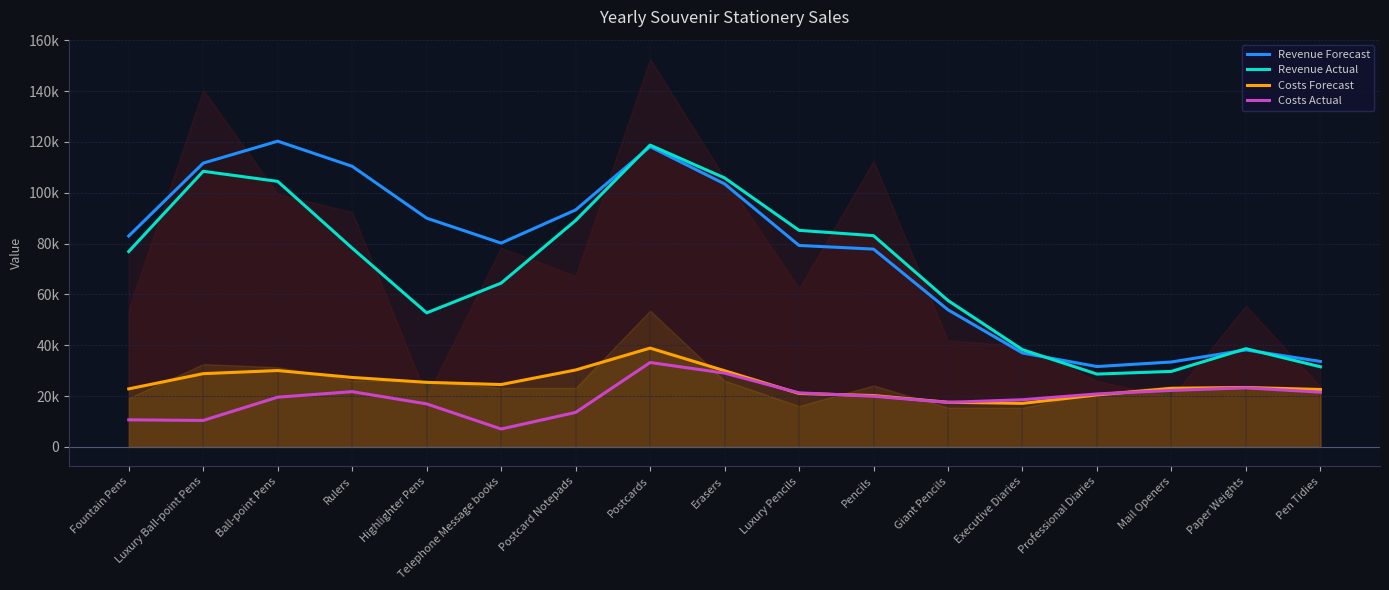

What is the difference between the maximum and second lowest values in the Revenue Actual series?

89054.8